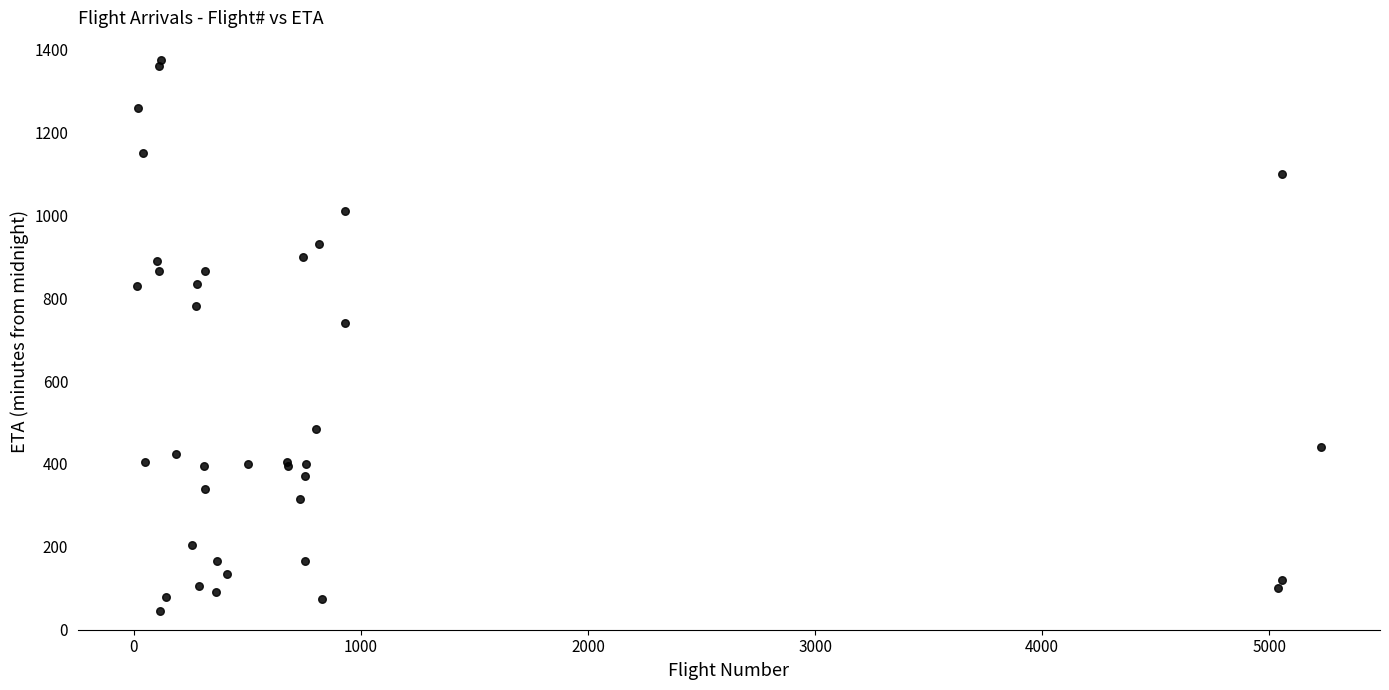

What Y value in the scatter plot is closest to 710?

740